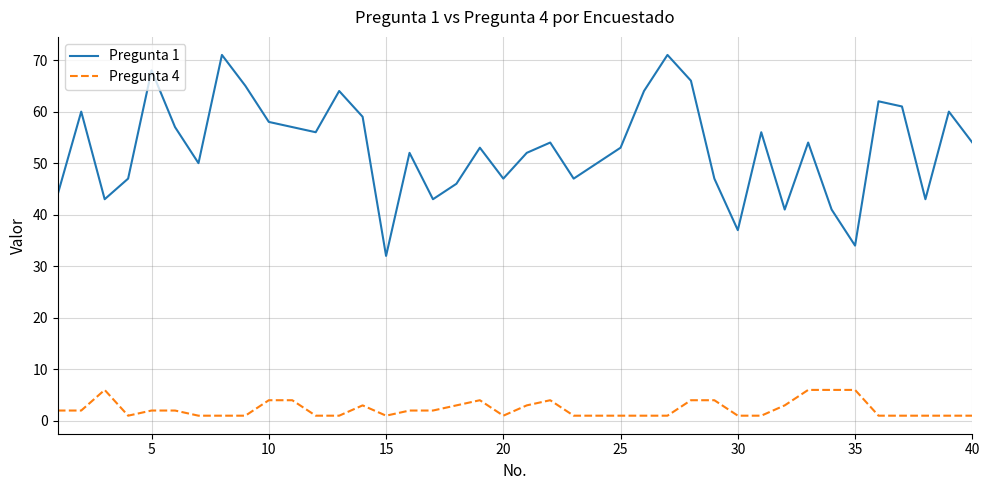

What is the sum of all Pregunta 4 values?

92